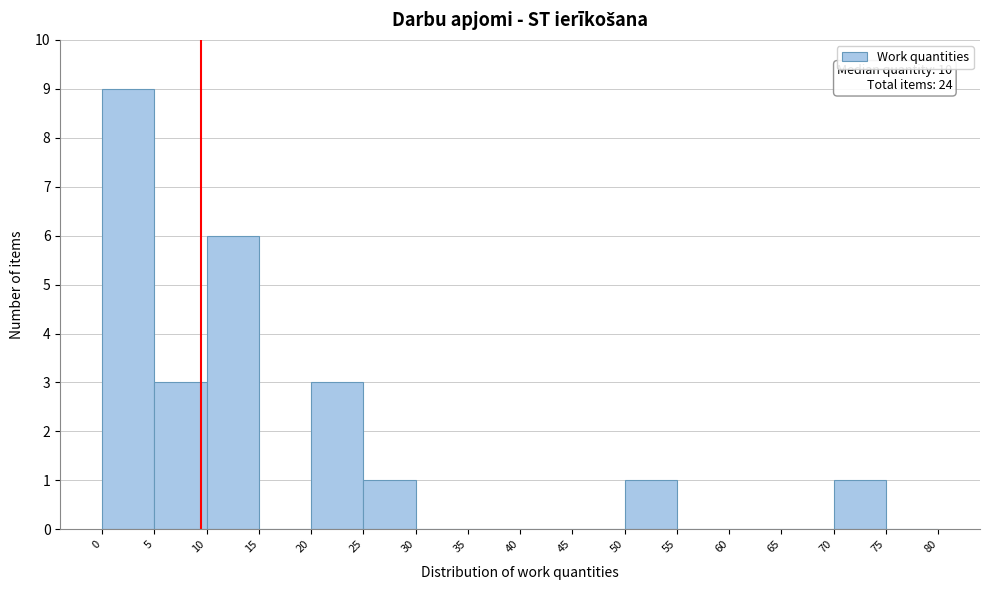

Which range on the x-axis has the tallest bar?

0 to 5